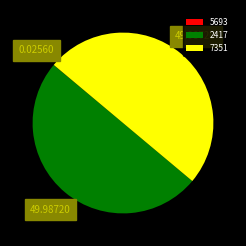

Is the sum of 7351 and 2417 greater than half?

Yes